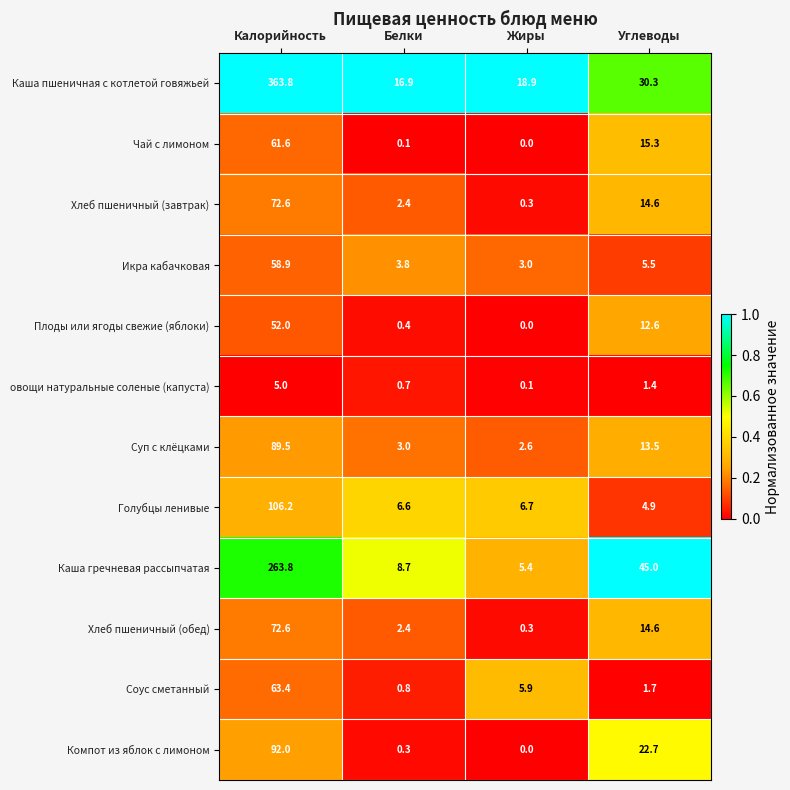

List the labels in order of Каша пшеничная с котлетой говяжьей value, largest first.

Калорийность, Углеводы, Жиры, Белки